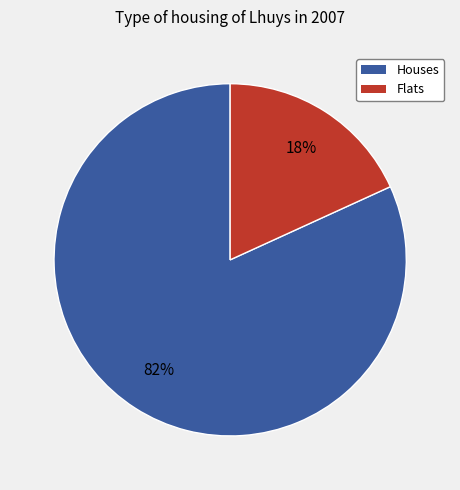

Is there any slice that represents more than half of the pie?

Yes